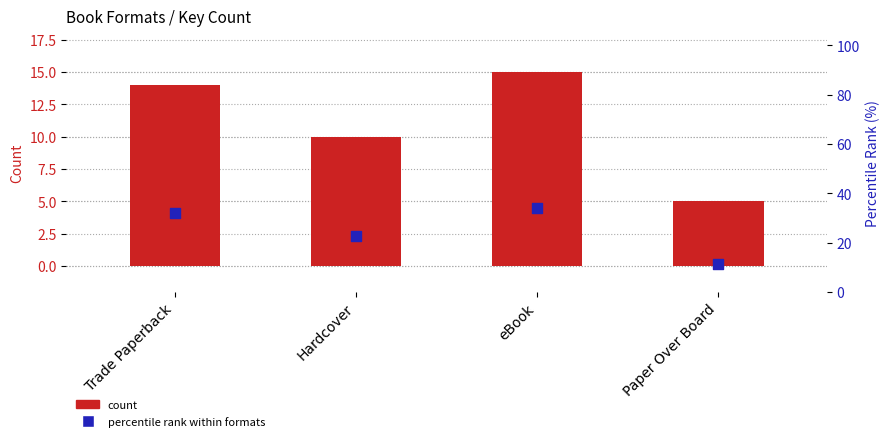

Which series has the largest Y range (max minus min)?

percentile rank within formats